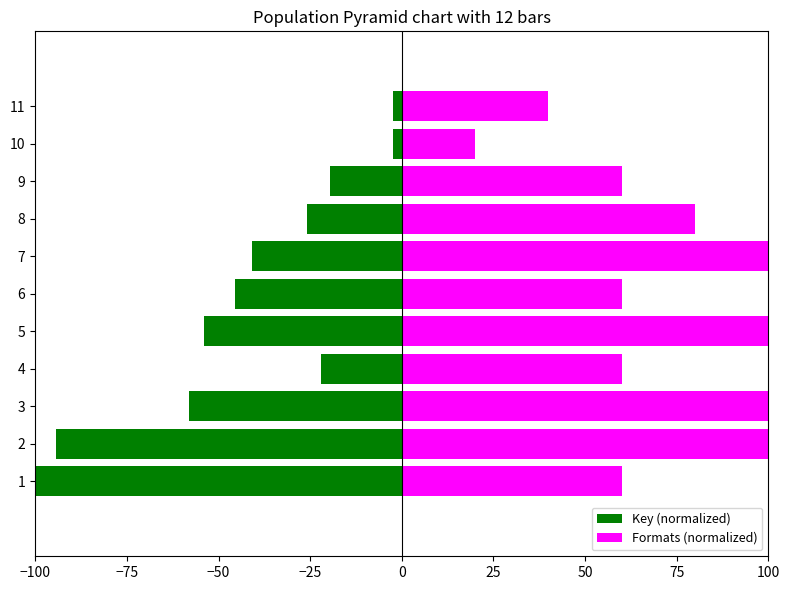

What is the total value across all series at 9?

40.3